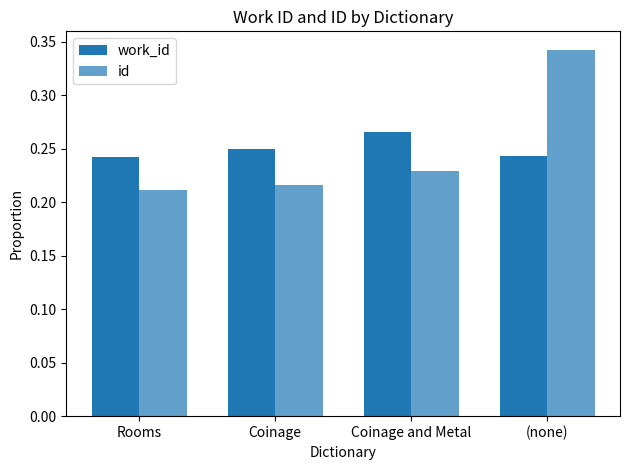

Which series has the largest total across all categories?

work_id